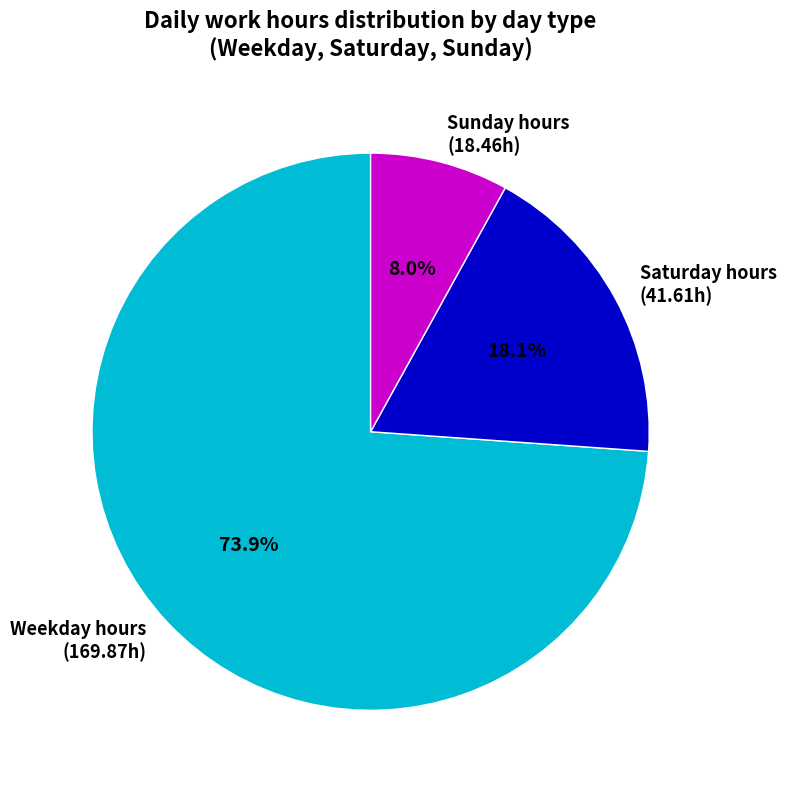

Combined, do Weekday hours (169.87h) and Saturday hours (41.61h) account for over 50%?

Yes